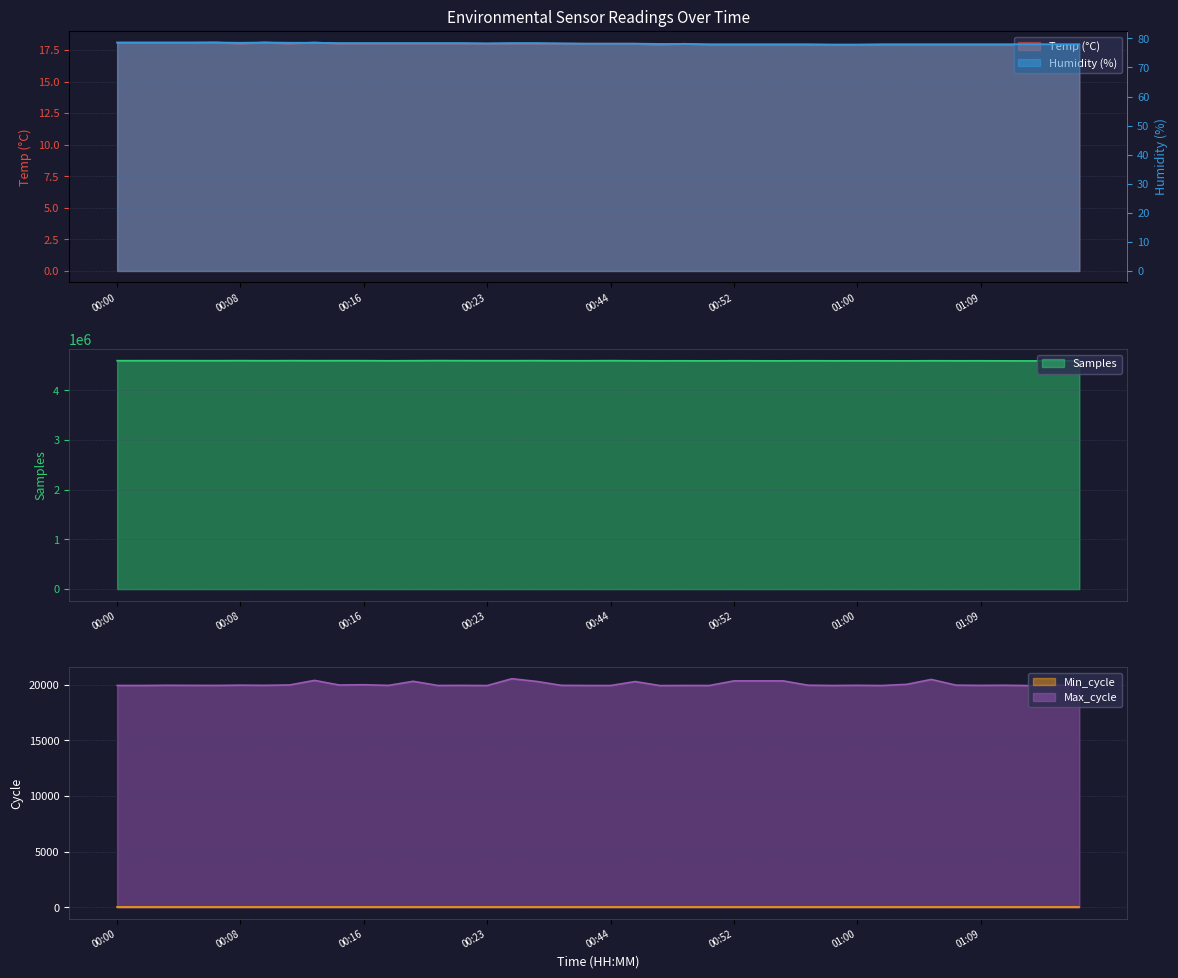

True or false: Temp and Humidity cross at least once.

False